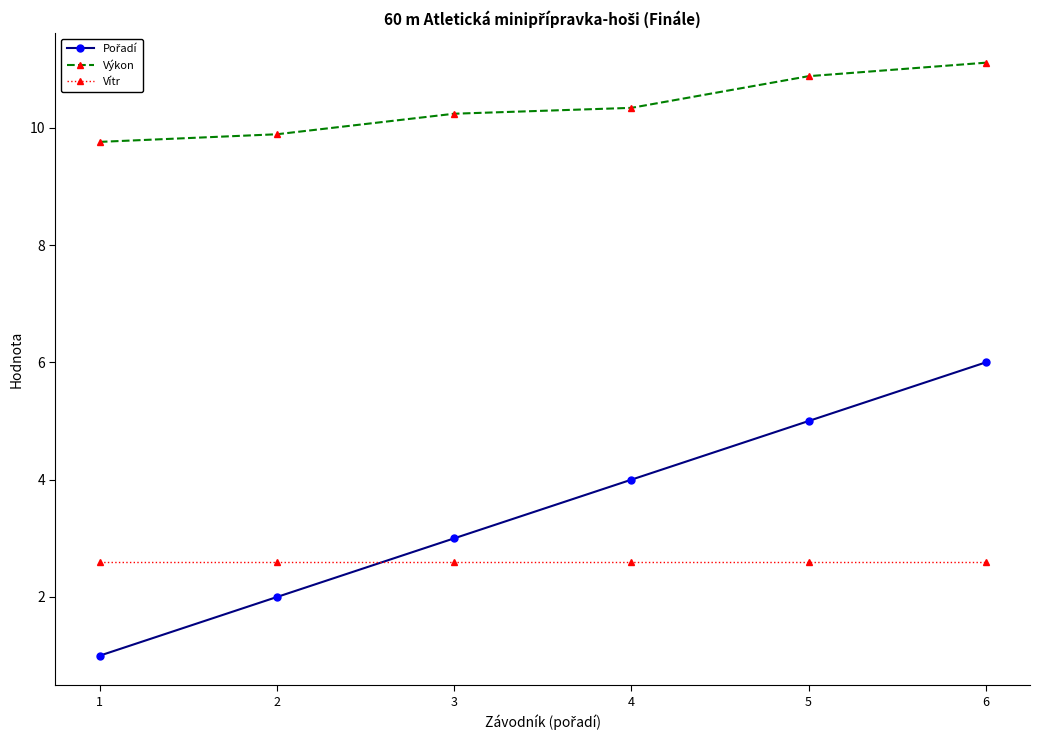

At which label does Výkon reach its minimum?

1